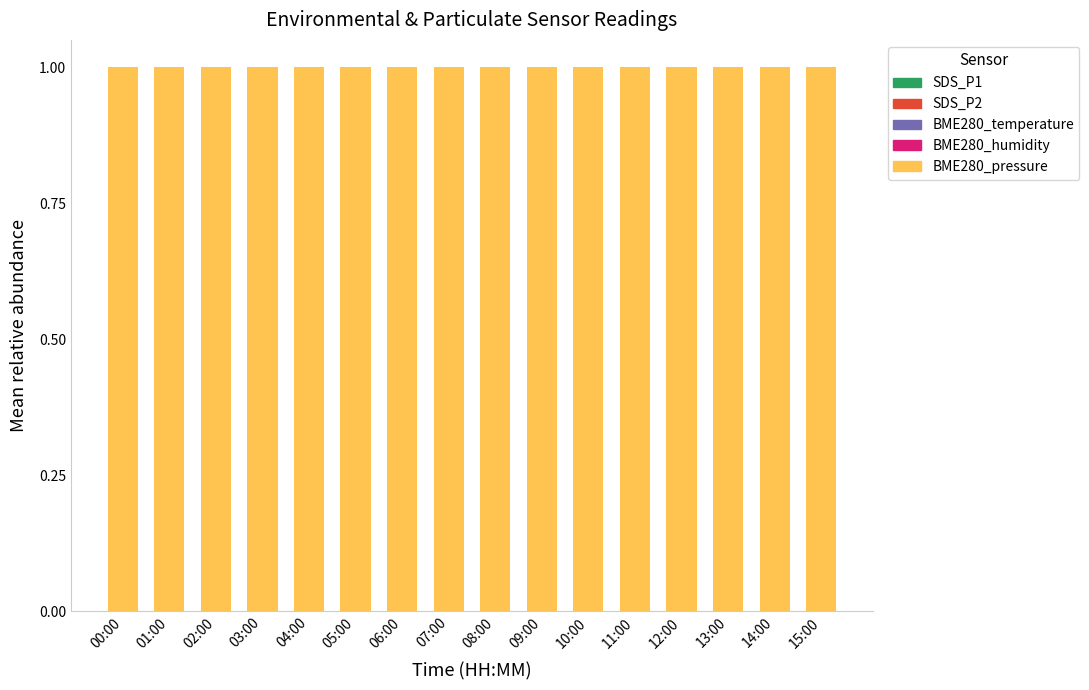

Are the bars grouped side by side (vs. stacked)?

No